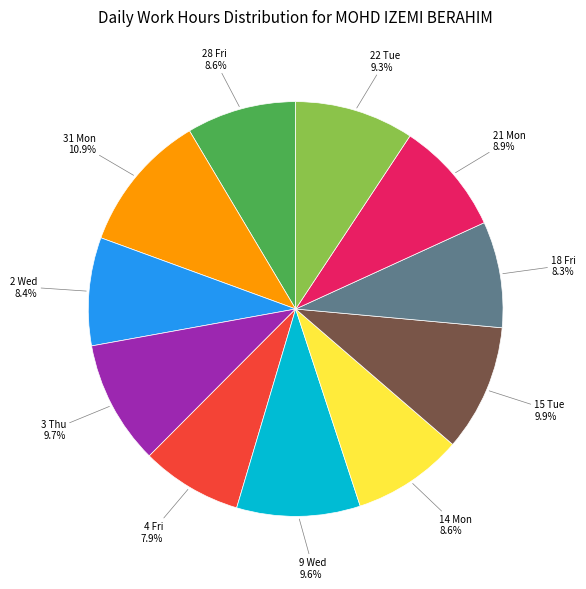

Is there a majority slice in this chart?

No